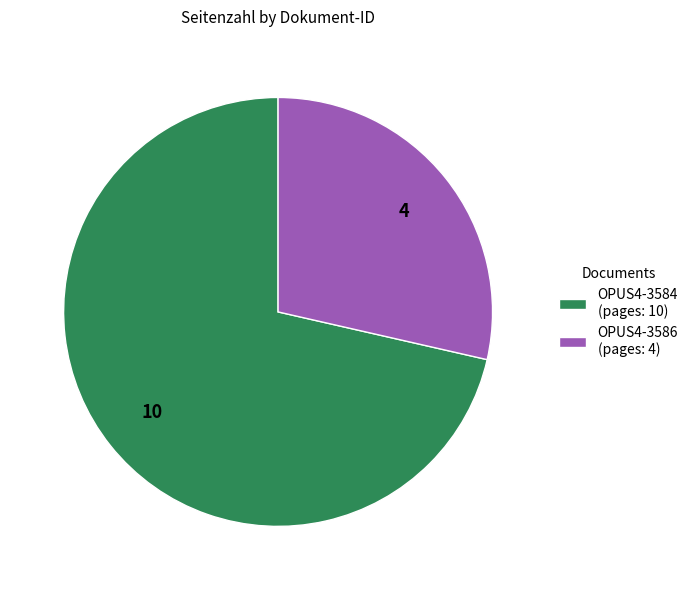

Is it true that OPUS4-3584 (pages: 10) is 80% of the pie?

False